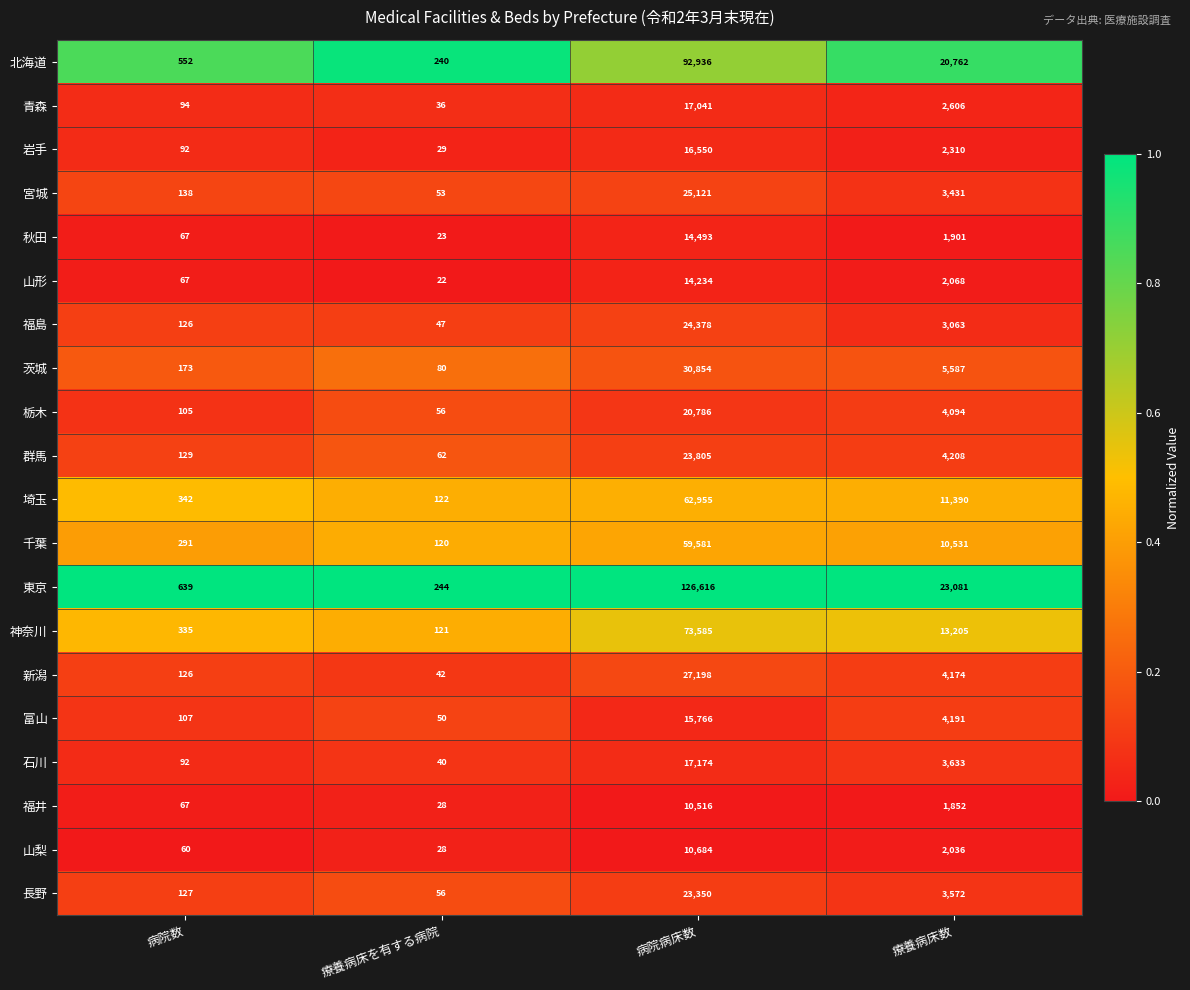

Is it true that 秋田 equals 67 at 病院数?

True